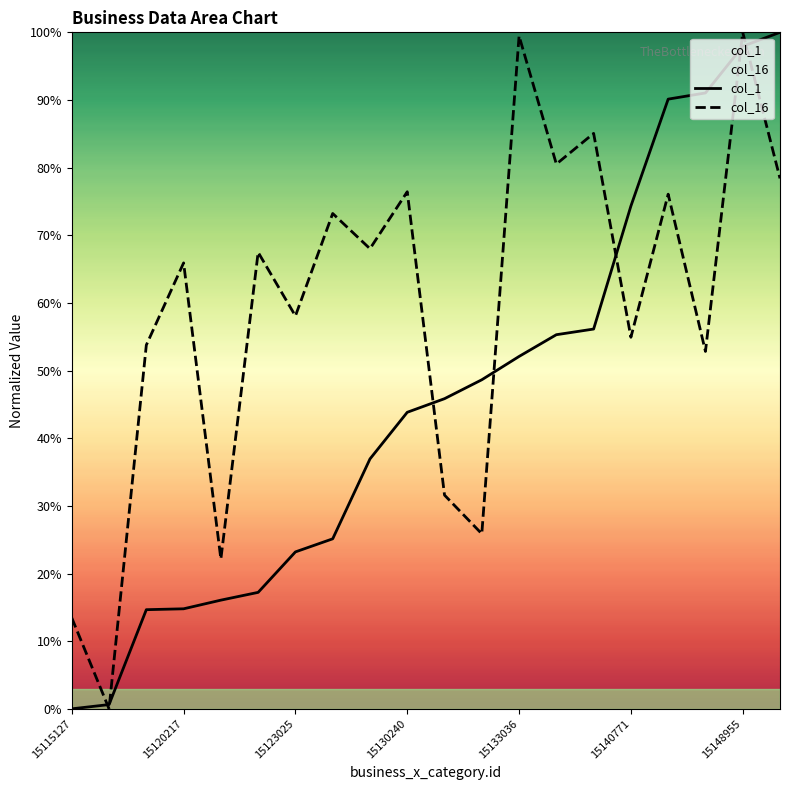

What is the maximum value shown in the chart?

100.0